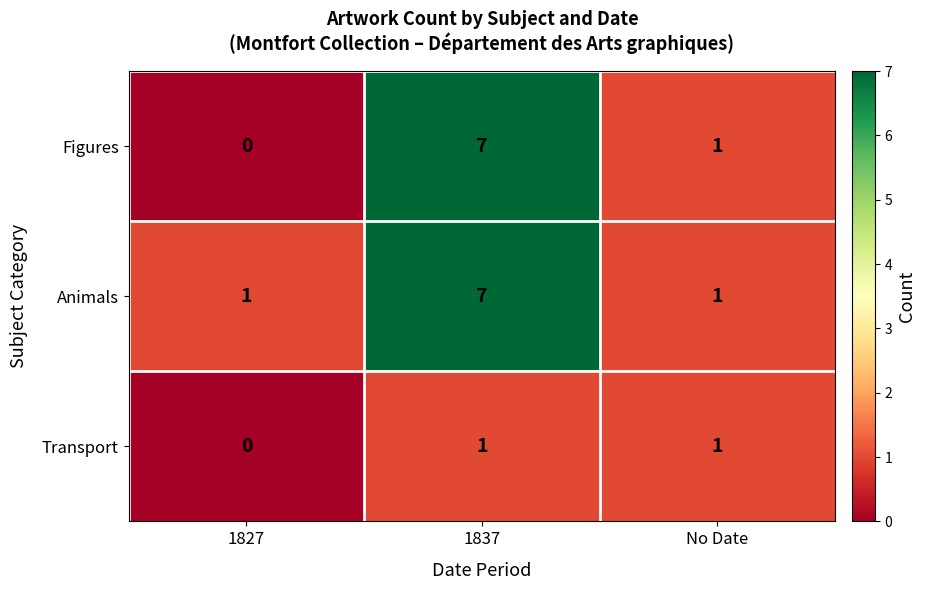

List the labels in order of Figures value, largest first.

1837, No Date, 1827